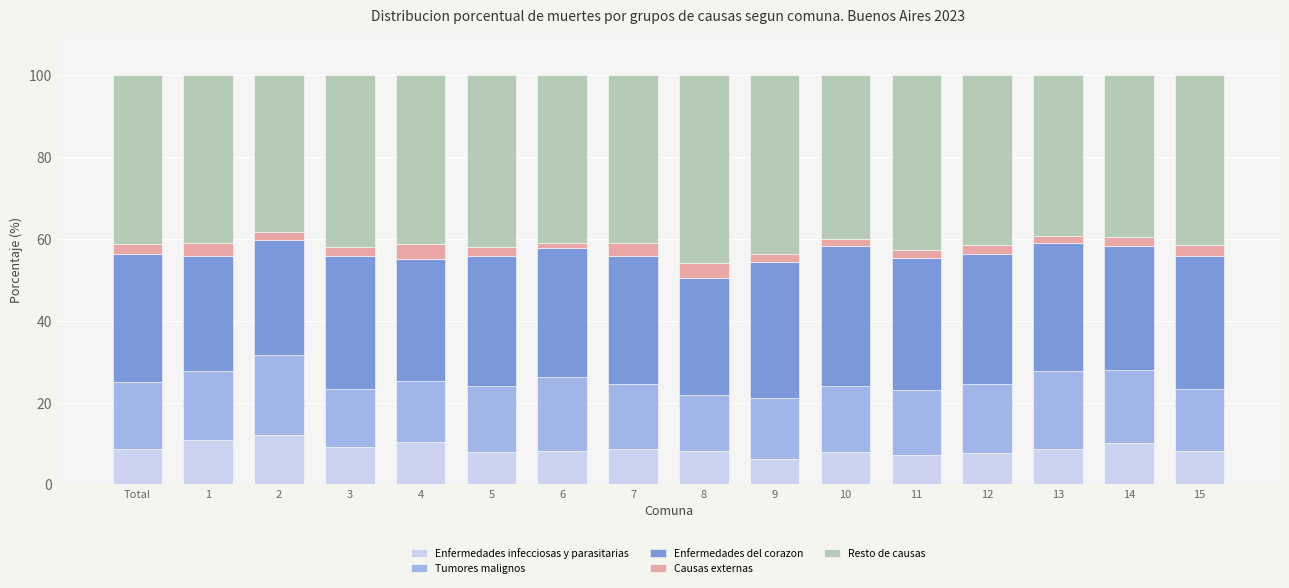

How many bars are there in total?

16